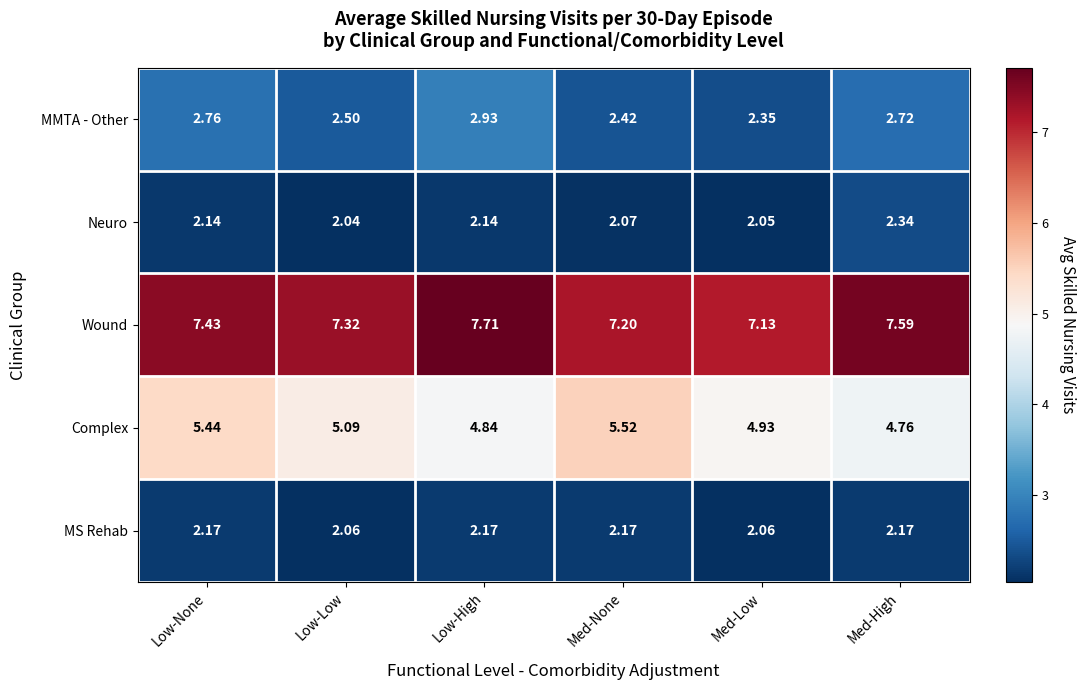

Rank the series by their maximum value, from lowest to highest.

MS Rehab, Neuro, MMTA - Other, Complex, Wound